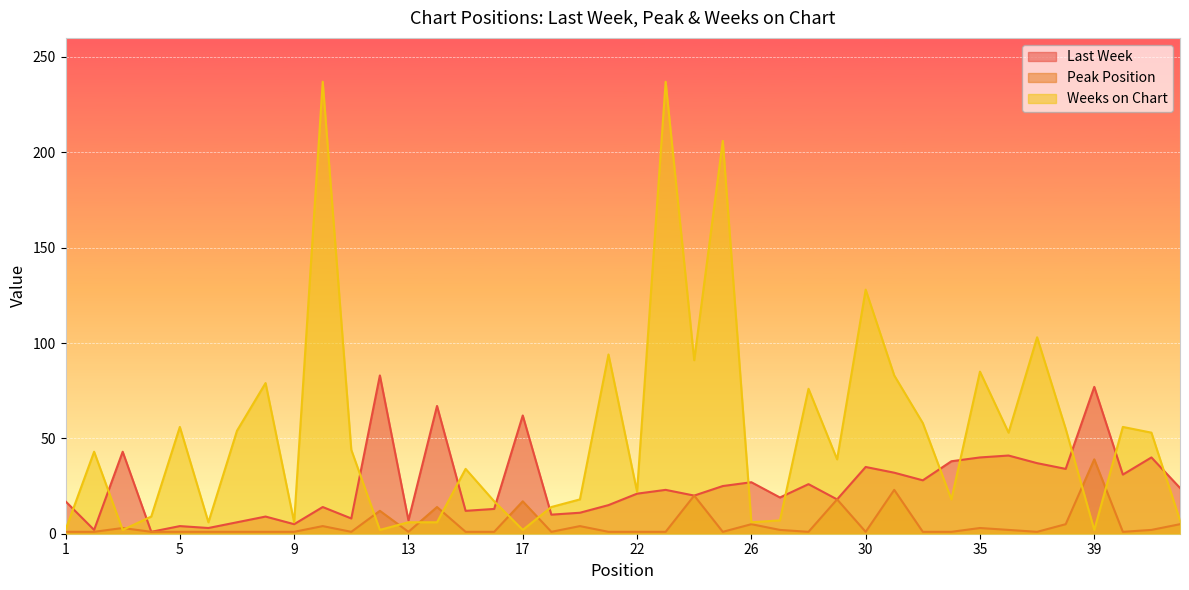

The value of Peak Position at 10 is 4. True or false?

True